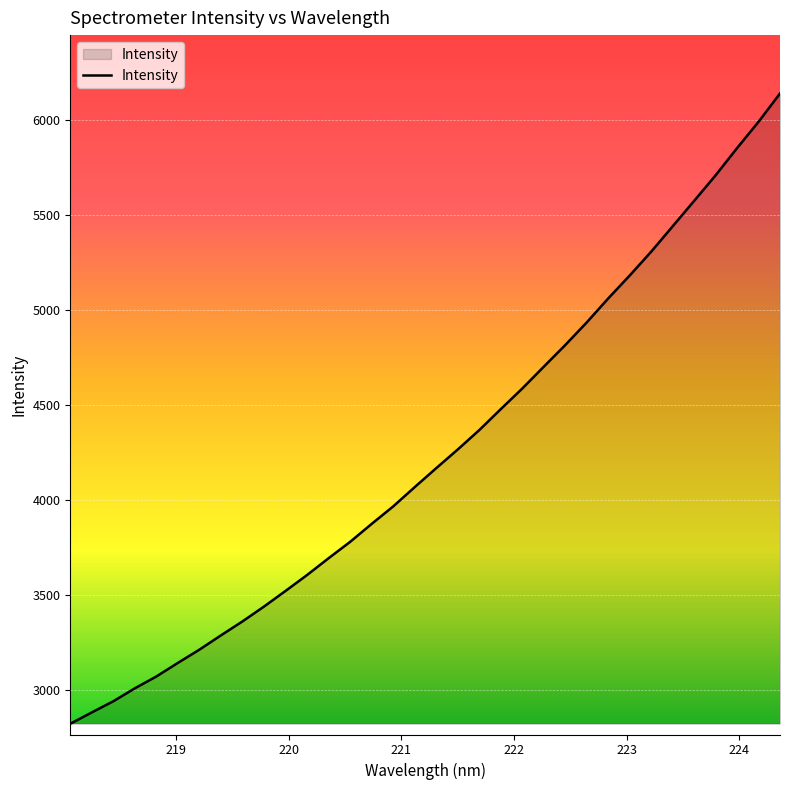

What is the greatest value displayed?

6137.4